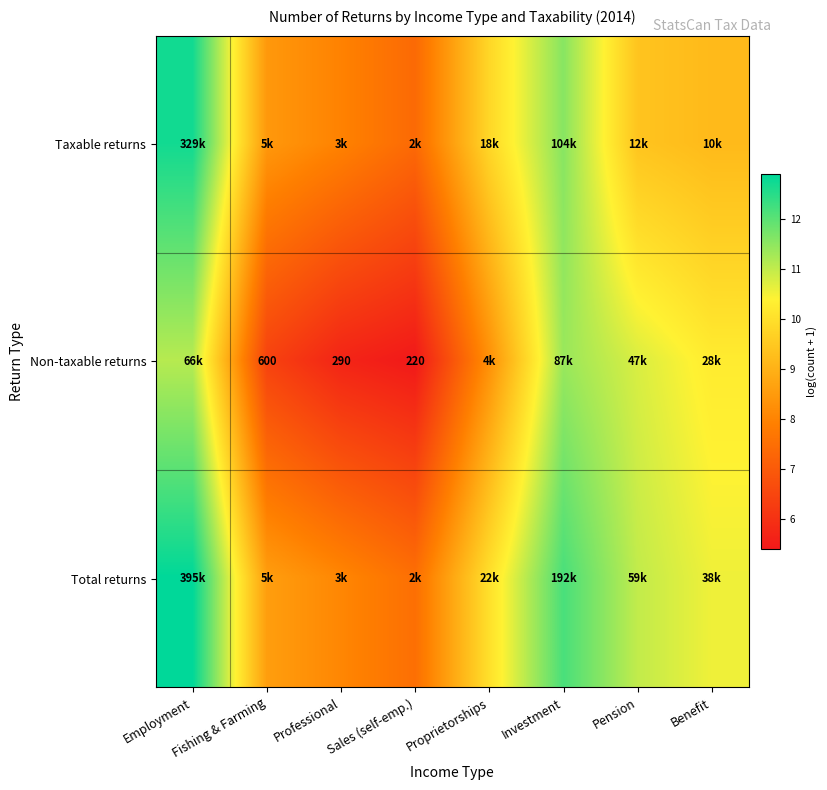

Read the Non-taxable returns value at Investment.

11.4